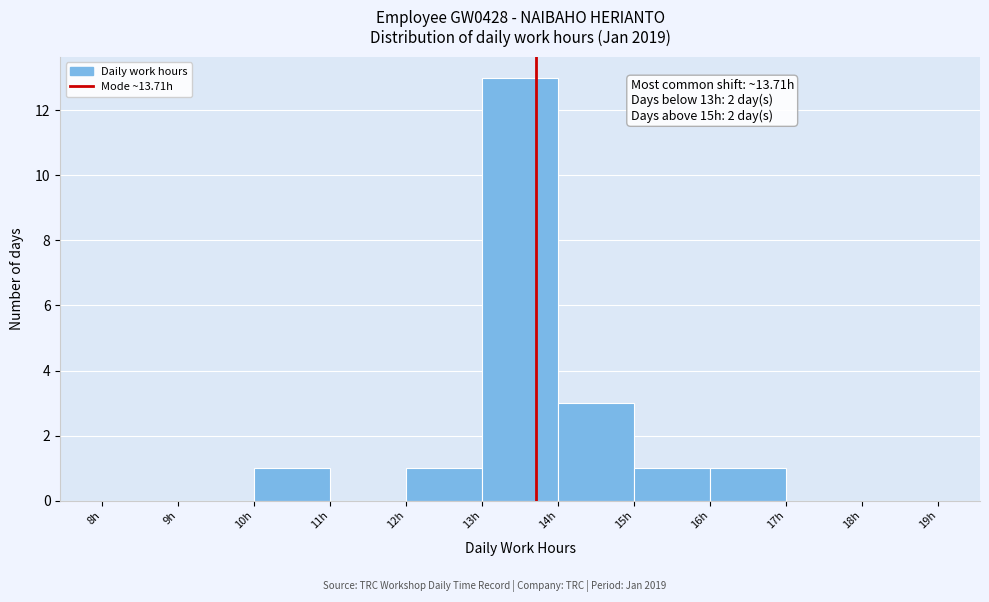

Over which range of the x-axis is the bar tallest?

13 to 14